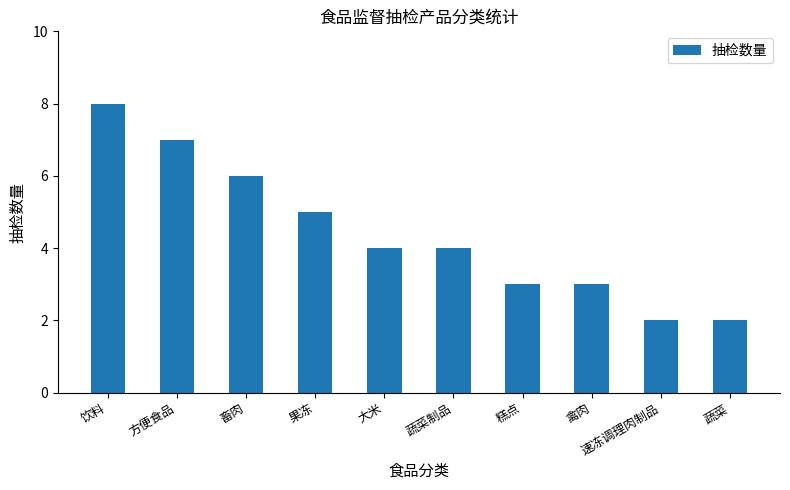

Approximately how many times larger is the value at 大米 compared to 方便食品?

0.6